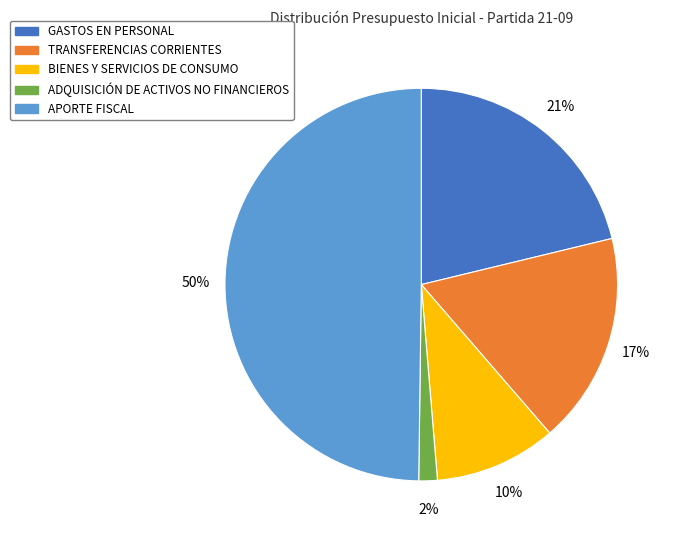

How many slices are in this pie chart?

5